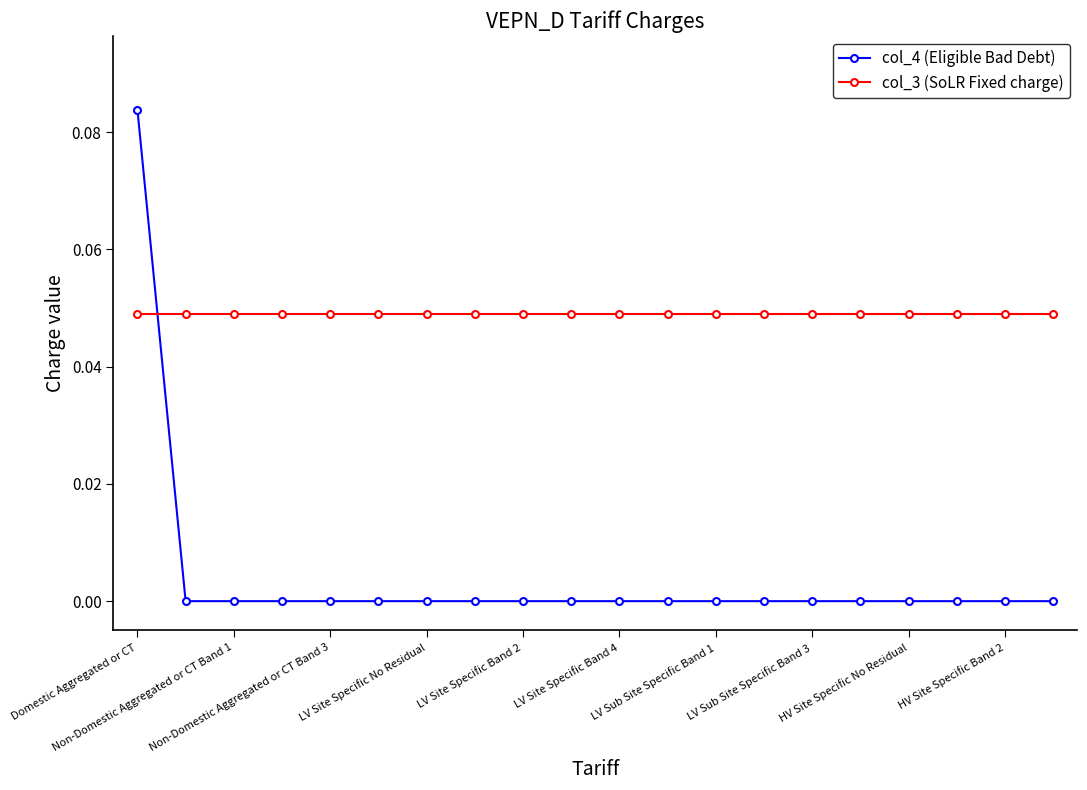

Does the chart display data point markers on the line(s)?

Yes